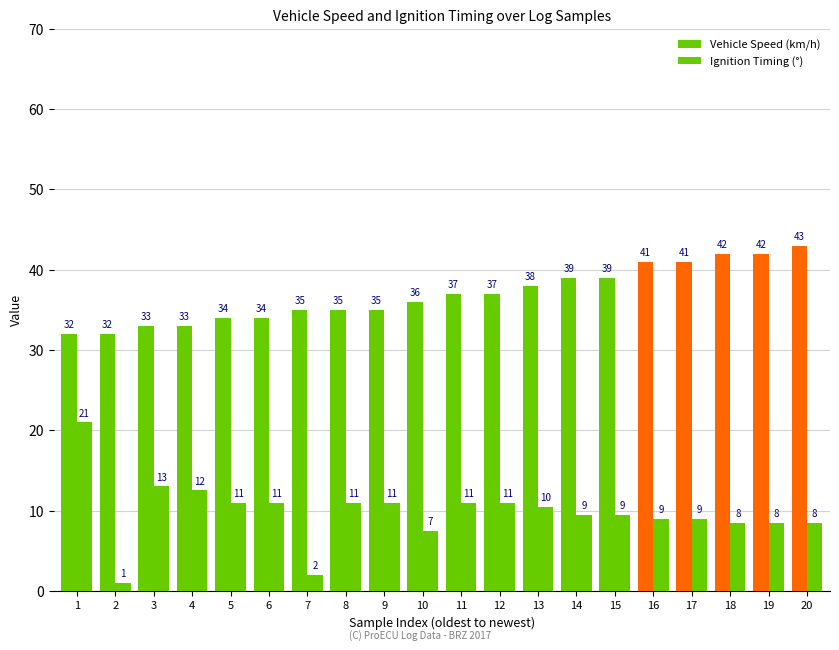

What is the value of the Vehicle Speed (km/h) bar at the 17th from the left?

41.0